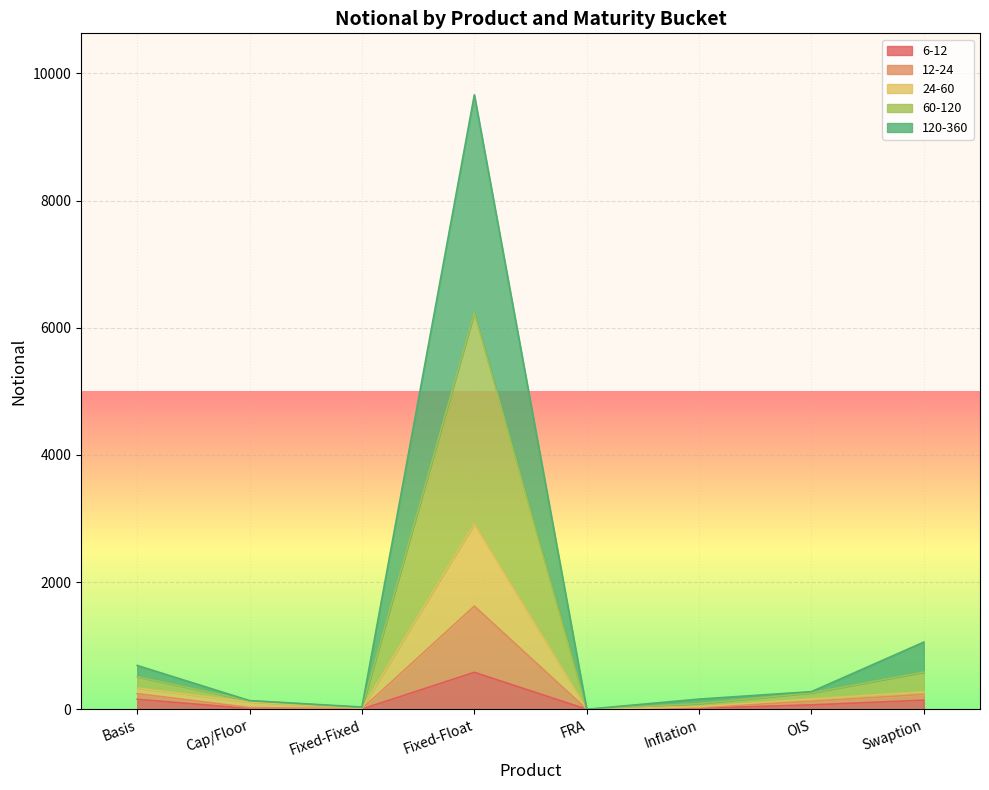

What is the difference between the maximum and minimum values in the 6-12 series?

581